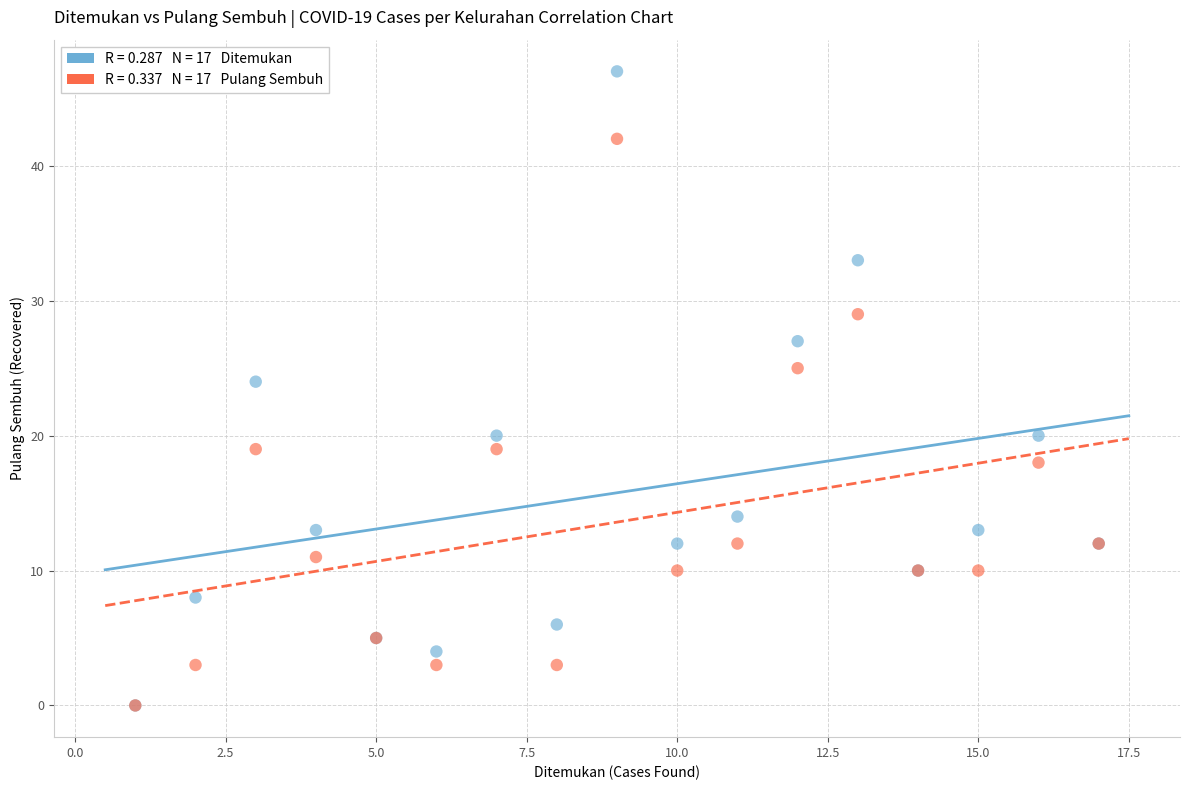

Across all series, what Y value is closest to 23?

24